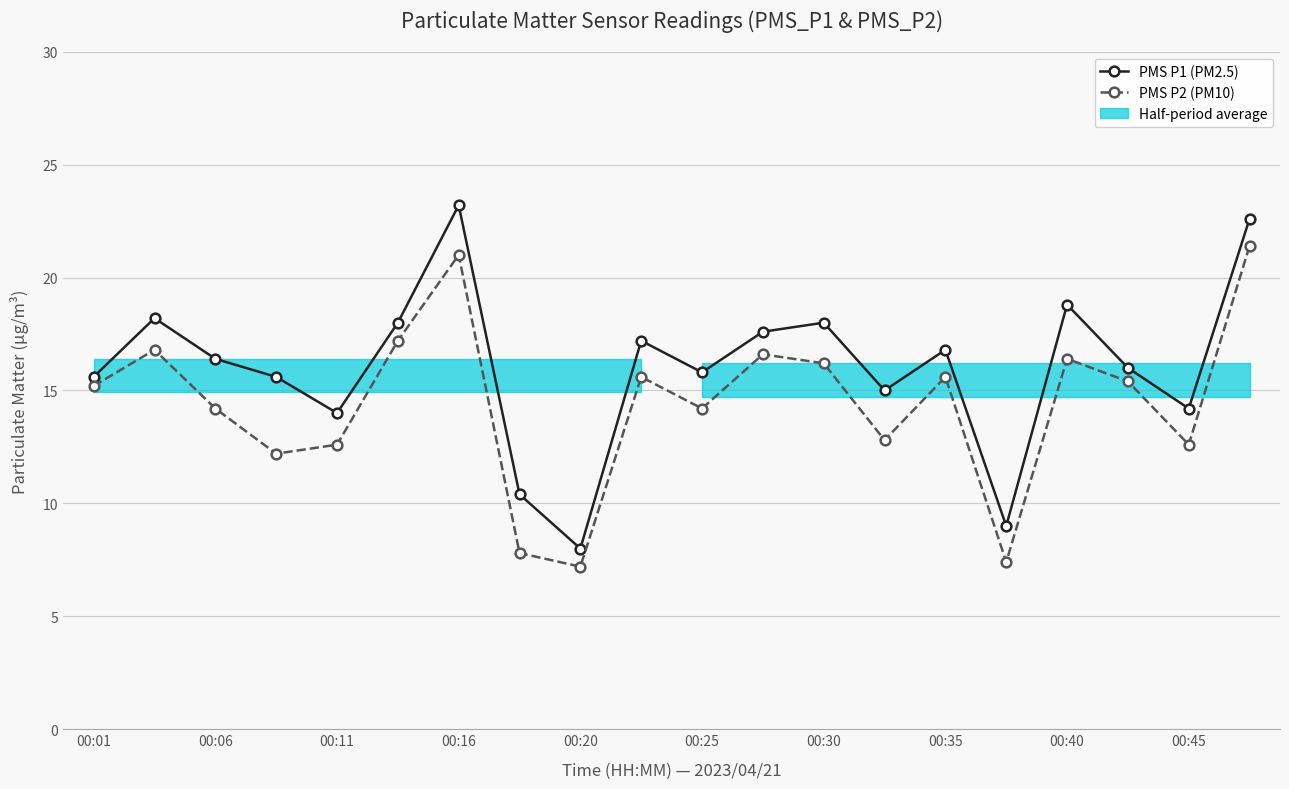

Does the chart display data point markers on the line(s)?

Yes